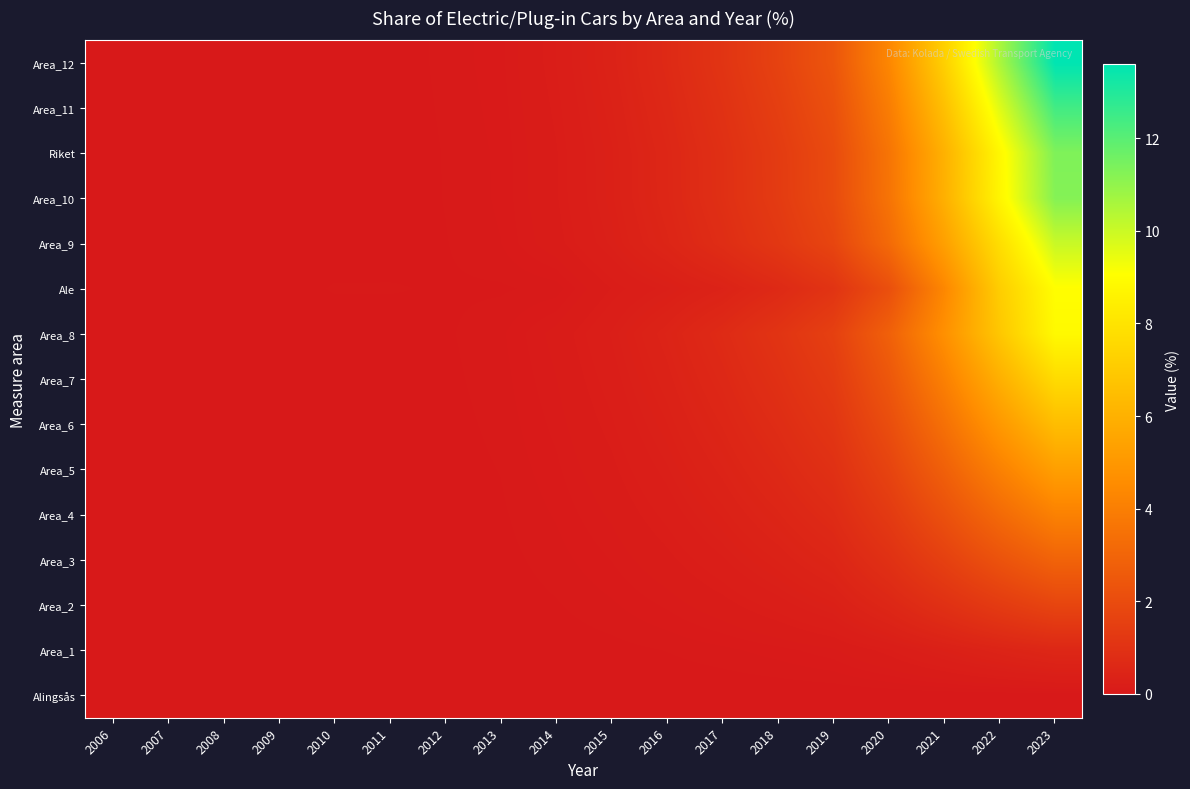

At which category is the sum across all series the highest?

2023